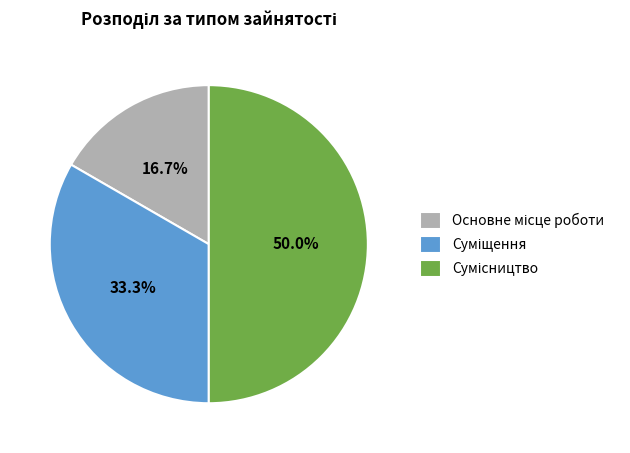

Do Суміщення and Сумісництво together represent more than half of the pie?

Yes